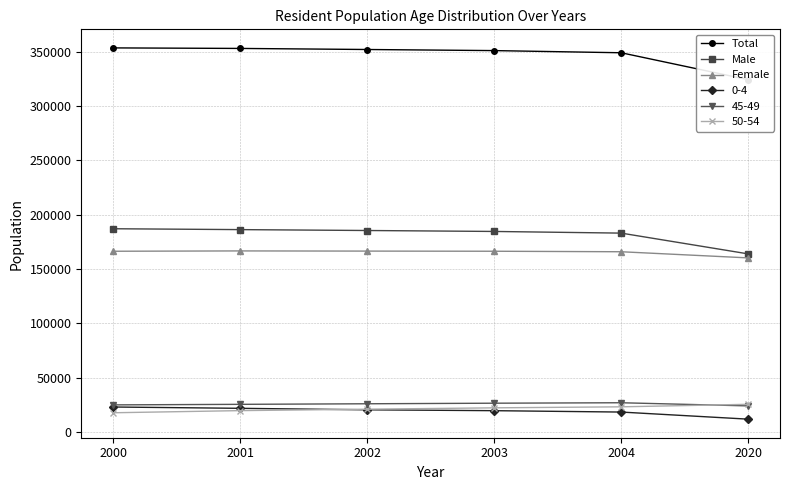

Which category has the highest value across all series?

2000